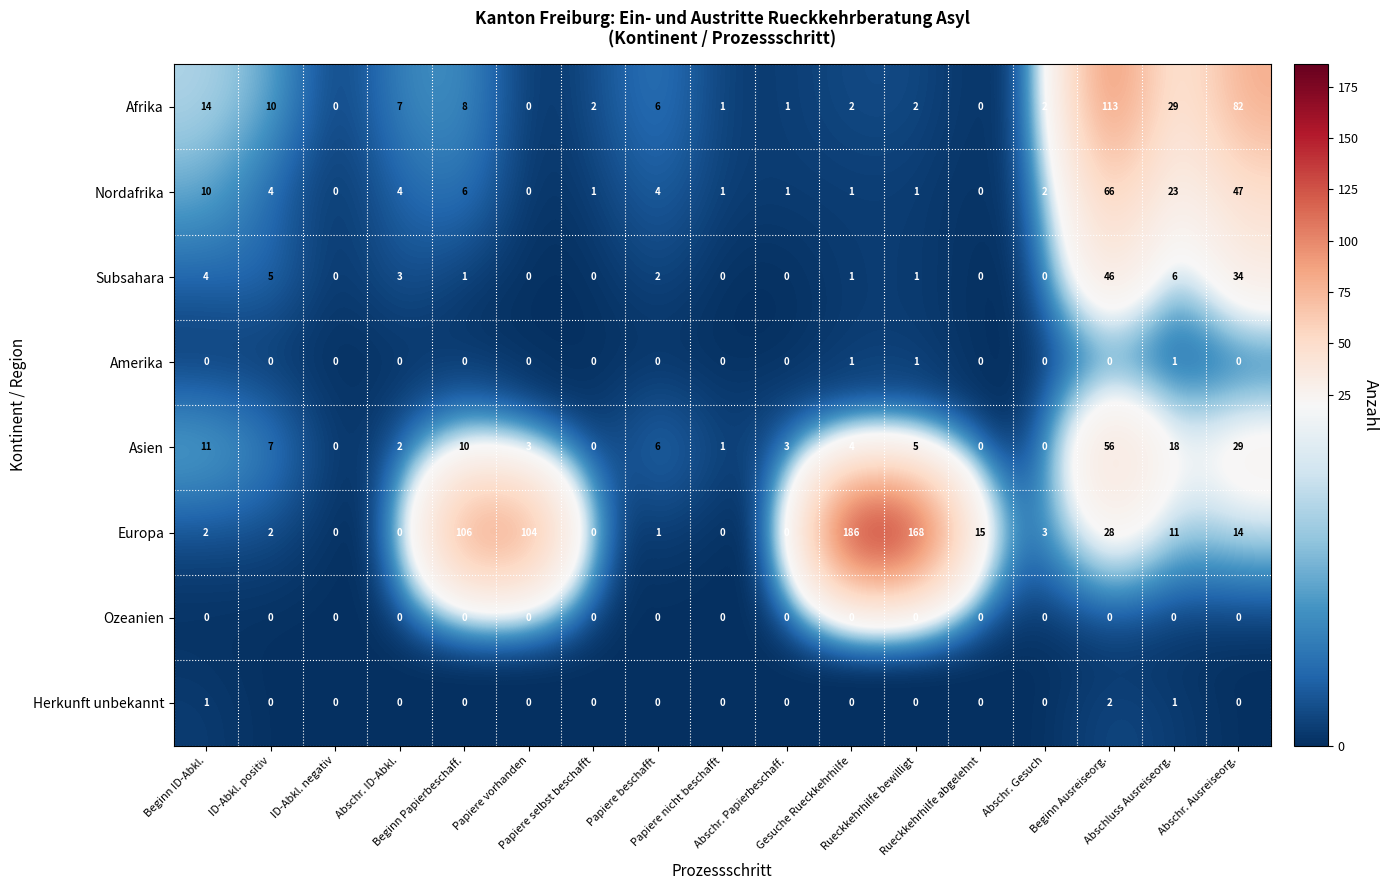

What is the difference between the maximum and minimum values in the Europa series?

186